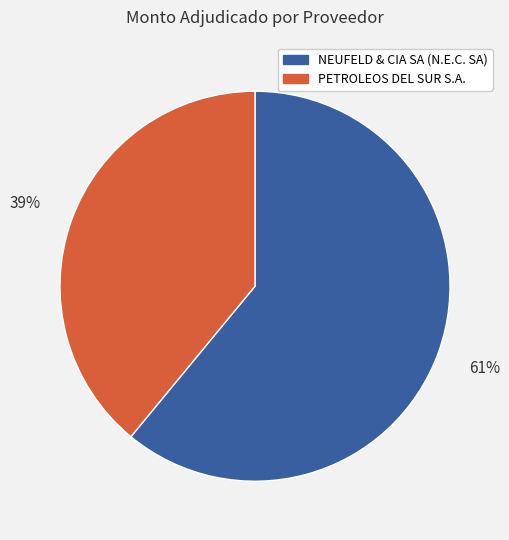

To the nearest percent, what is the combined percentage of PETROLEOS DEL SUR S.A. and NEUFELD & CIA SA (N.E.C. SA)?

100%